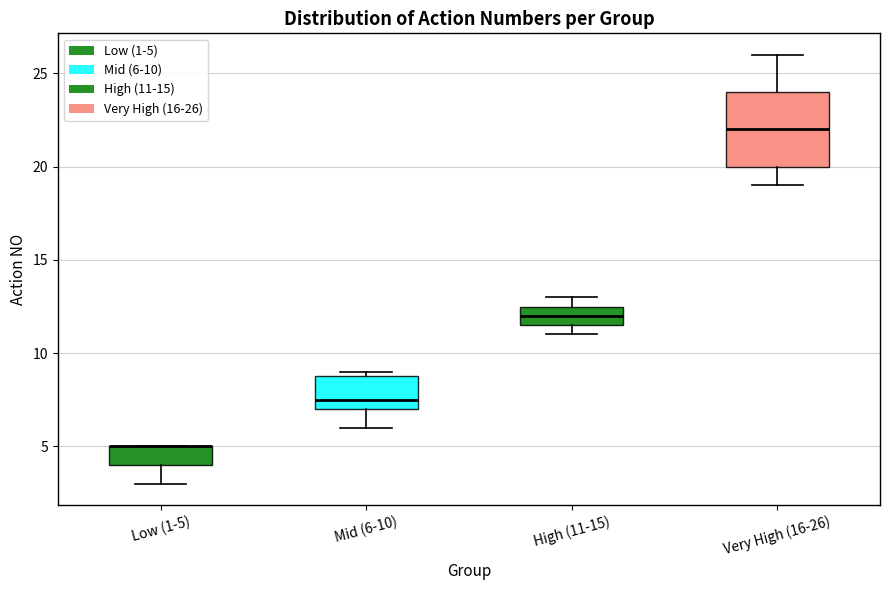

Reading left to right, transcribe this box plot: for each box, give where its median line is, the range the box spans, and where its two whiskers end, as read against the y-axis. The values are not printed on the chart, so give them approximately, as read against the axis.

Low (1-5): median 5.0 (drawn on the box's upper edge), box 4.0 to 5.0, whiskers 3.0 to 5.0
Mid (6-10): median 7.5, box 7.0 to 9.0, whiskers 6.0 to 9.0 (just above the box's upper edge)
High (11-15): median 12.0, box 11.5 to 12.5, whiskers 11.0 to 13.0
Very High (16-26): median 22.0, box 20.0 to 24.0, whiskers 19.0 to 26.0